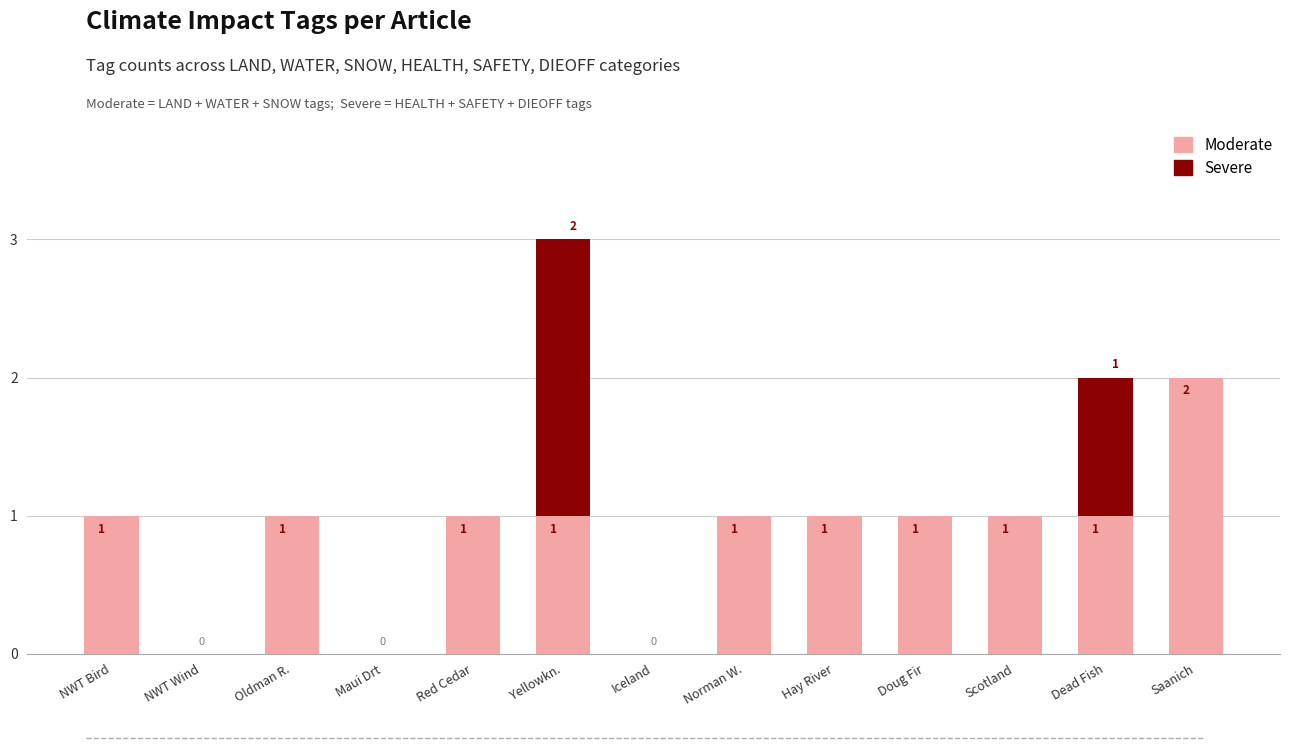

At which category is the sum across all series the highest?

Yellowkn.